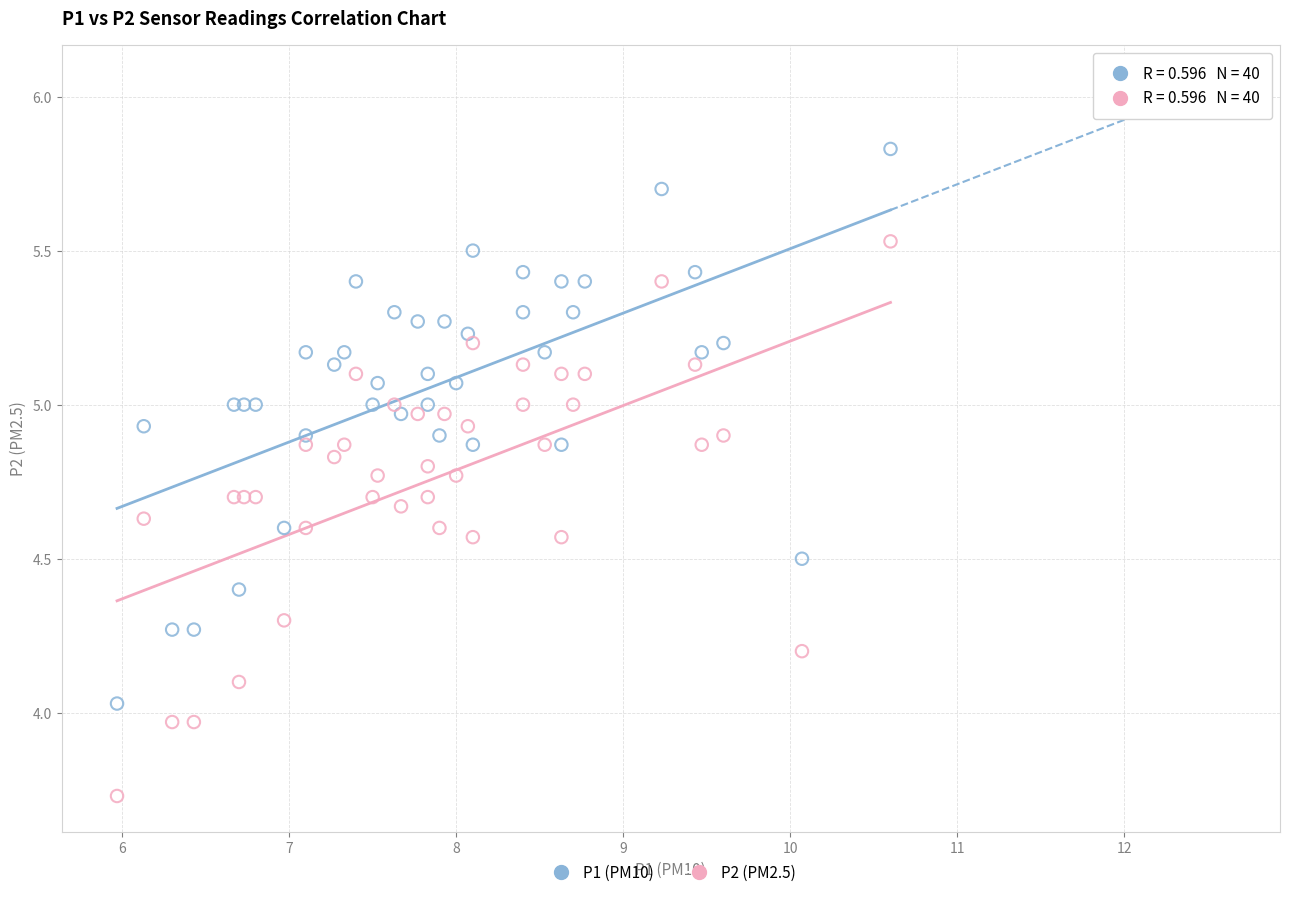

Which series reaches the minimum Y coordinate?

P2 (PM2.5)